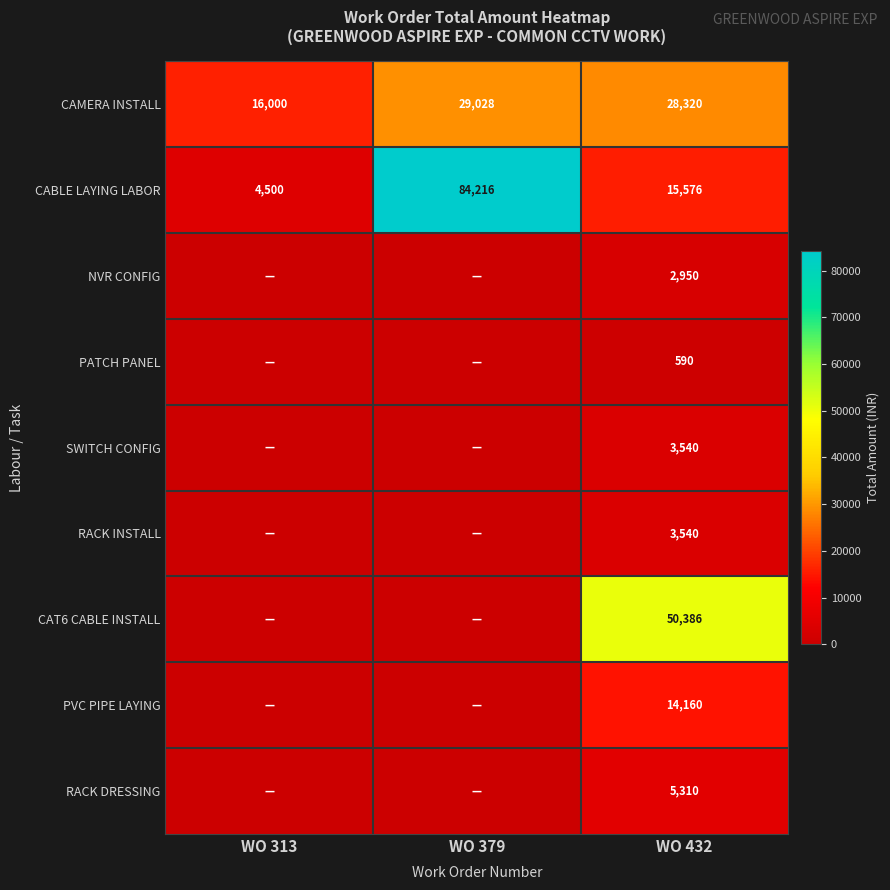

What is the sum of all CABLE LAYING LABOR values?

104292